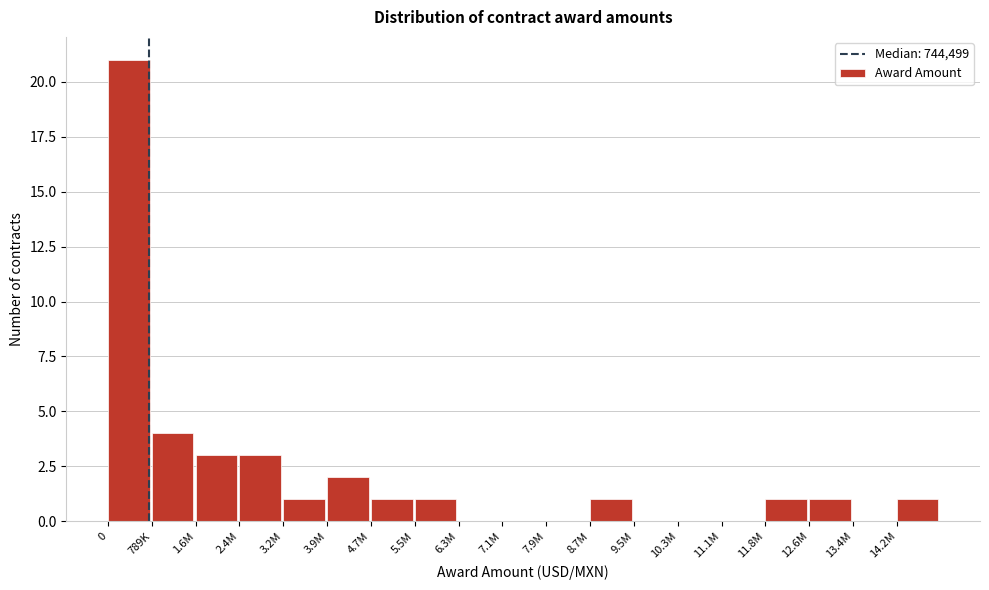

Reading right to left, transcribe all the data shown in this chart.

14.2M=1	13.4M=0	12.6M=1	11.8M=1	11.1M=0	10.3M=0	9.5M=0	8.7M=1	7.9M=0	7.1M=0	6.3M=0	5.5M=1	4.7M=1	3.9M=2	3.2M=1	2.4M=3	1.6M=3	789K=4	0=21